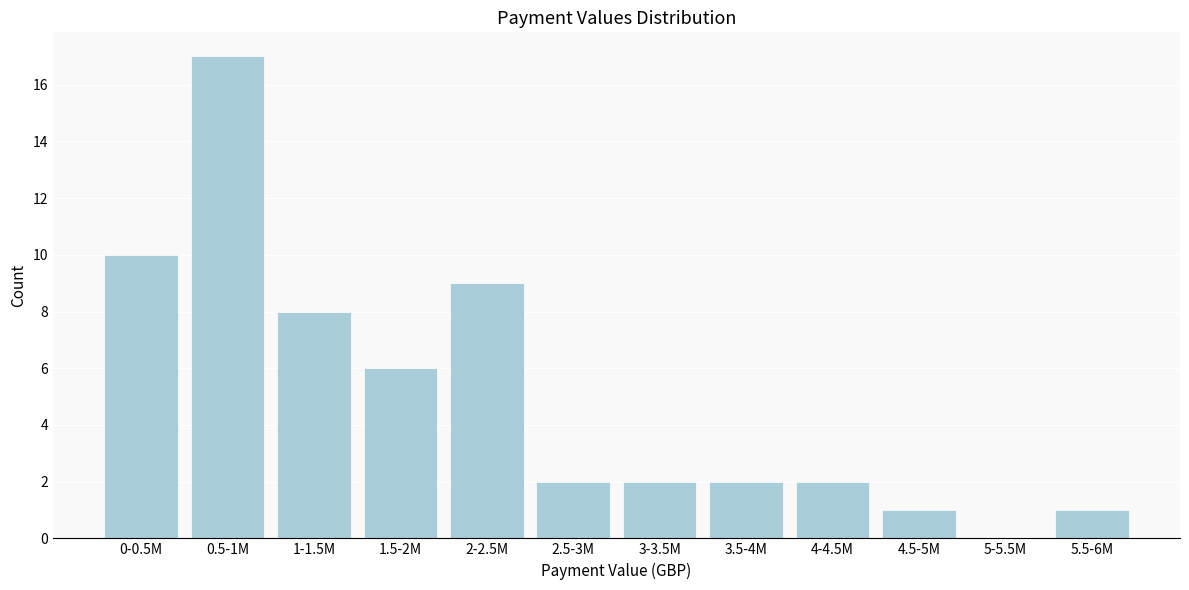

Reading right to left, what are all the values shown in this chart?

5.5-6M=1	5-5.5M=0	4.5-5M=1	4-4.5M=2	3.5-4M=2	3-3.5M=2	2.5-3M=2	2-2.5M=9	1.5-2M=6	1-1.5M=8	0.5-1M=17	0-0.5M=10